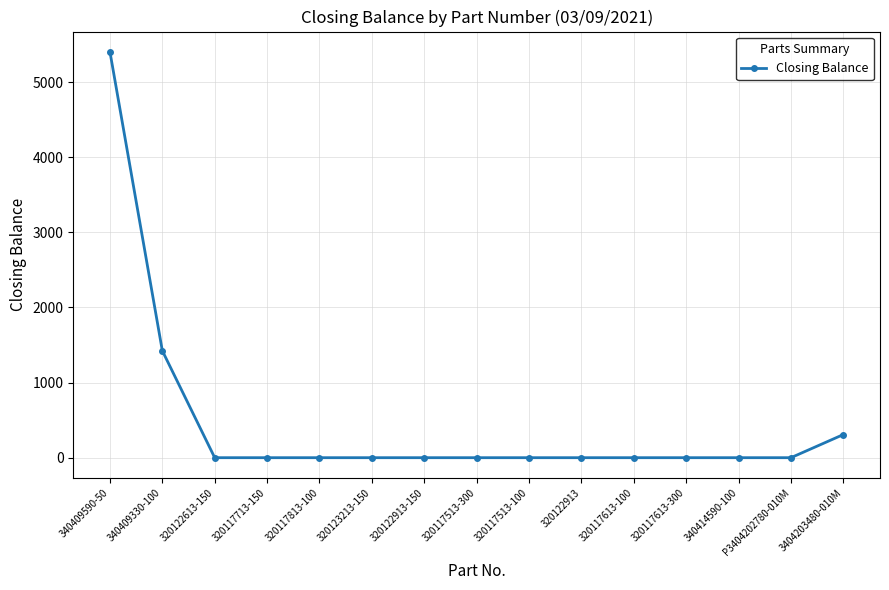

What is the difference between the maximum and minimum values?

5404